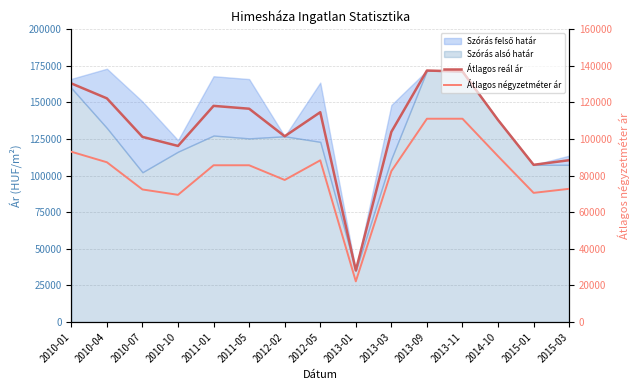

True or false: Átlagos négyzetméter ár and Átlagos reál ár cross at least once.

False